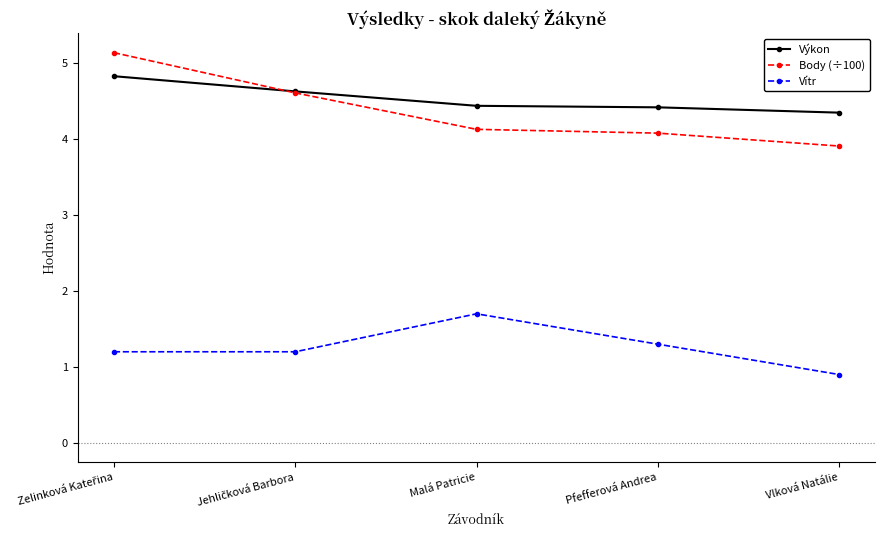

What is the label of the 4th point from the left?

Pfefferová Andrea